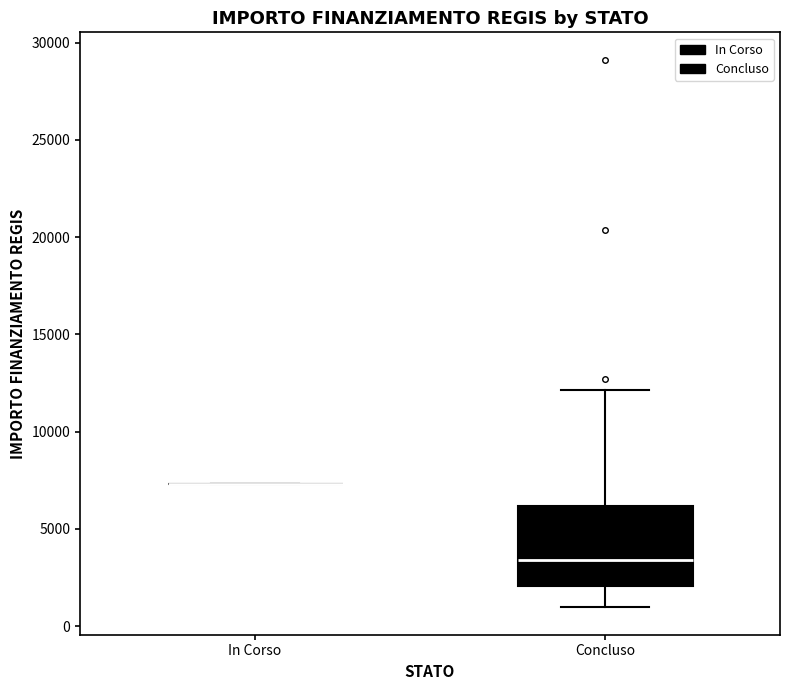

Comparing the boxes themselves (not the whiskers), which one is the tallest?

Concluso